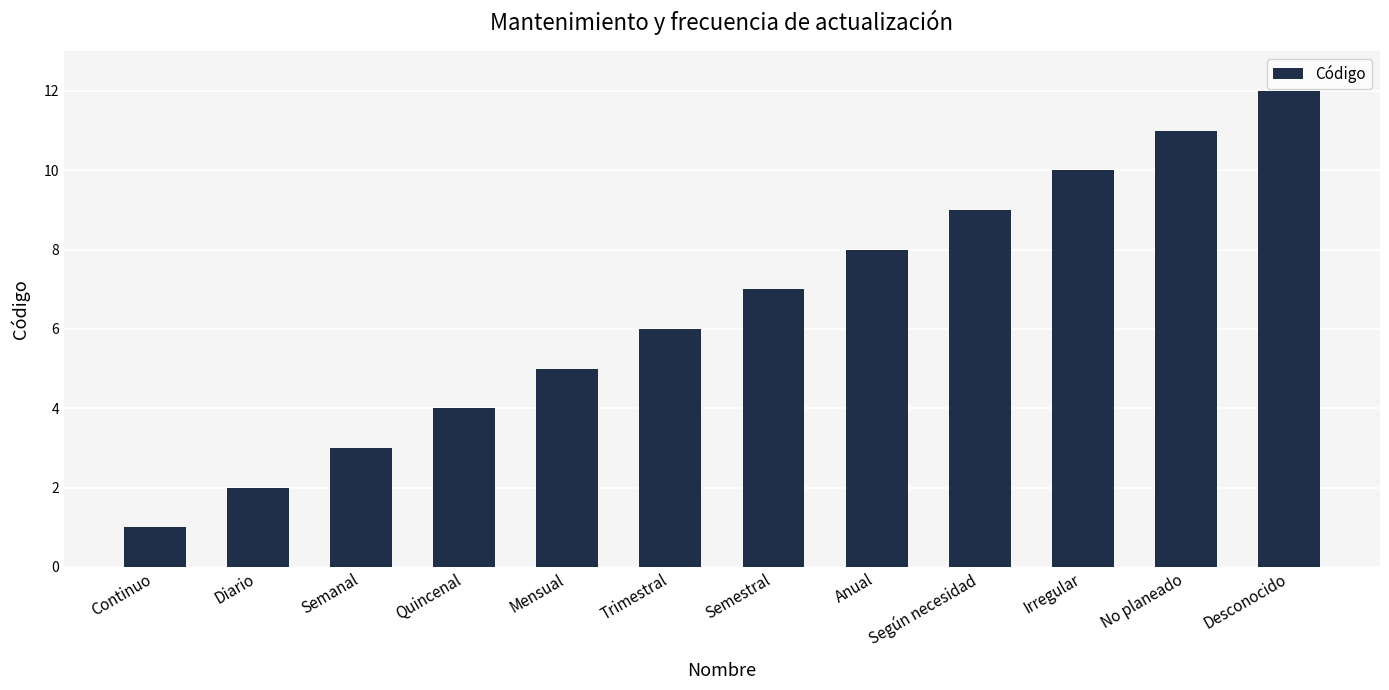

What is the change in value from Quincenal to Desconocido?

+8